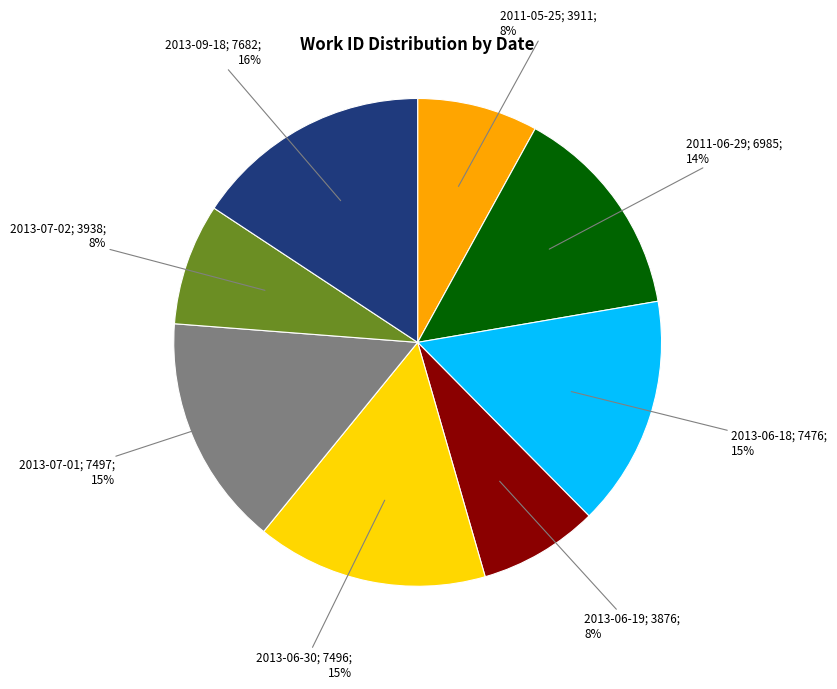

To the nearest percent, what is the average slice percentage?

12%